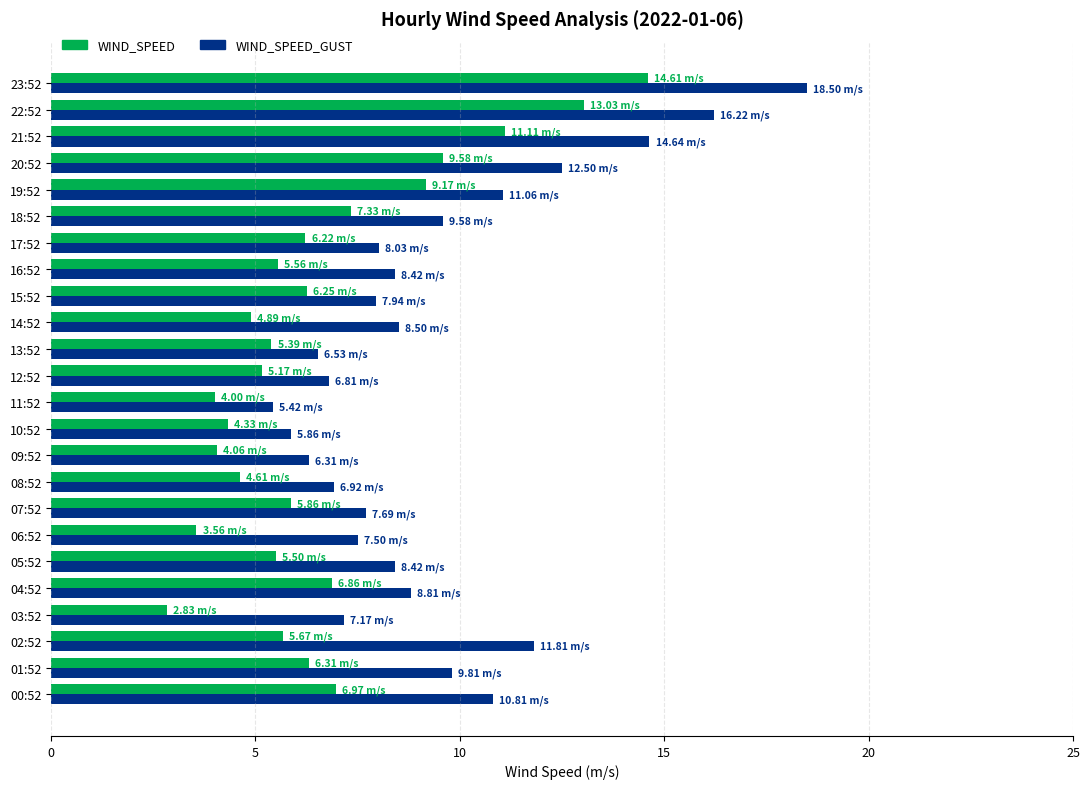

At which category is the sum across all series the highest?

23:52